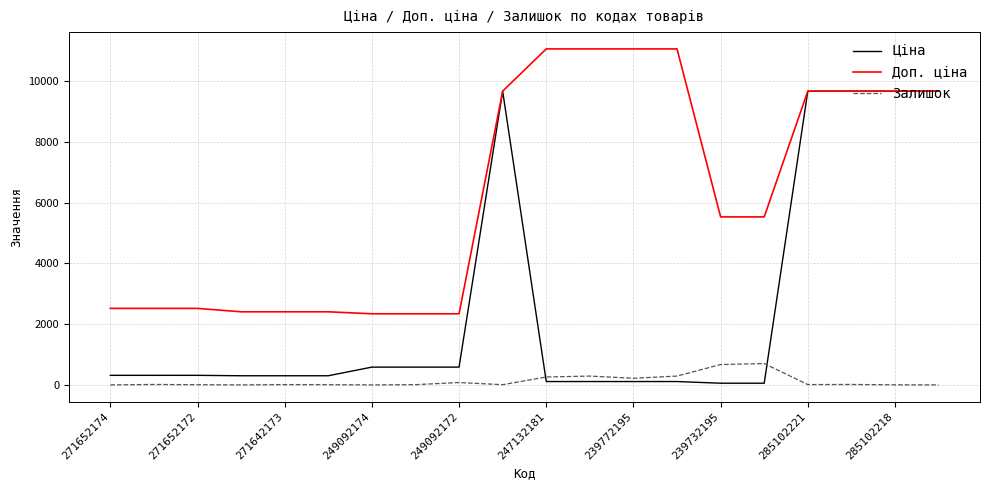

At how many categories does at least one series exceed 5096?

11